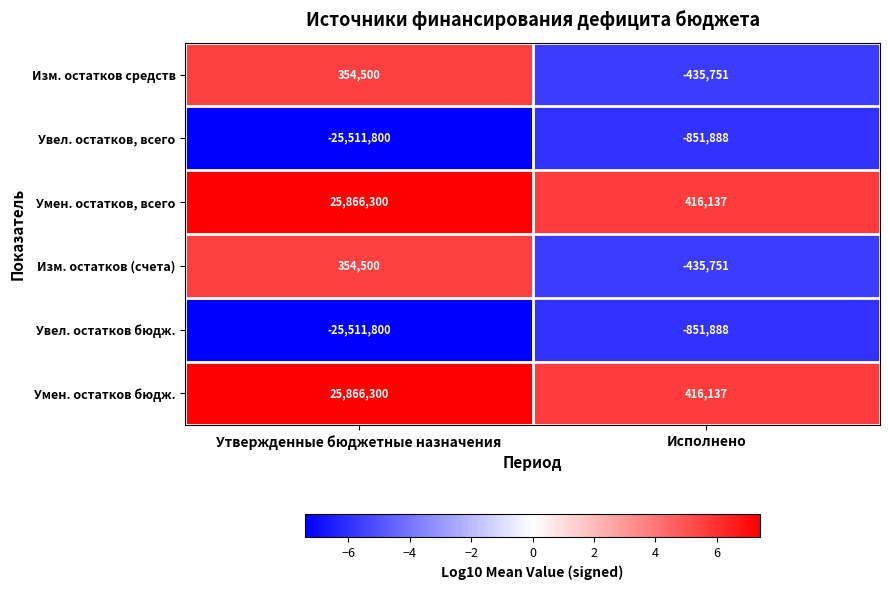

Which category has the highest value across all series?

Утвержденные бюджетные назначения